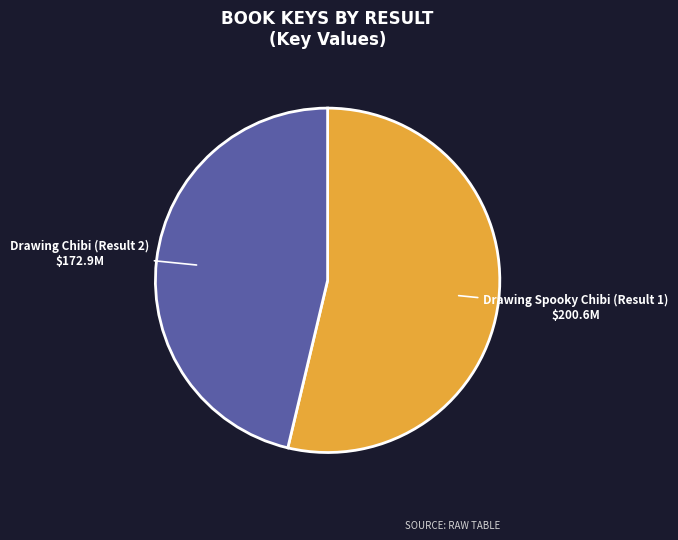

Is there a majority slice in this chart?

Yes